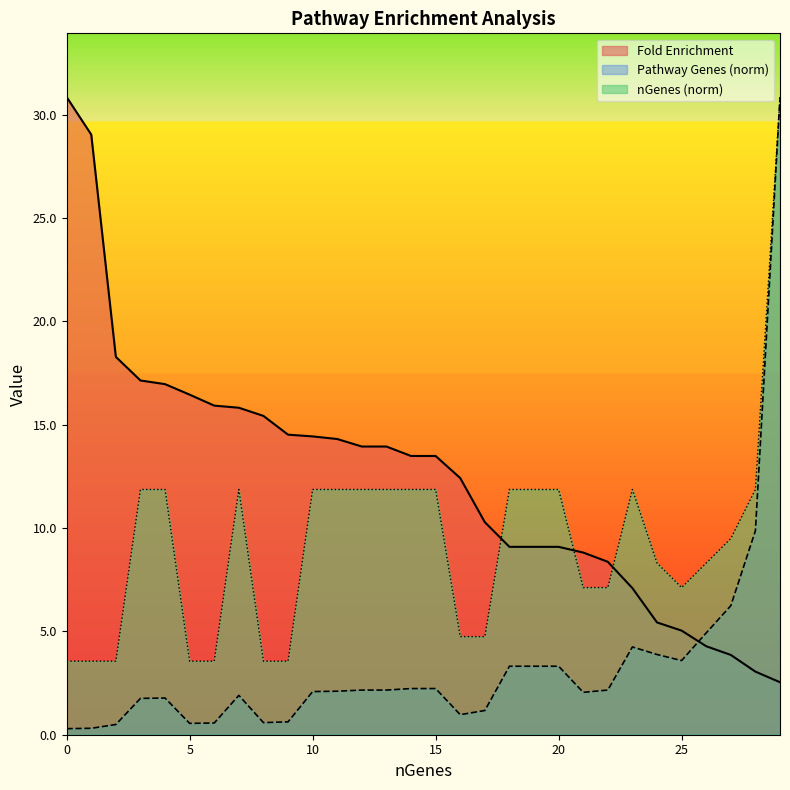

How many interior local peaks does the Pathway Genes series have?

3